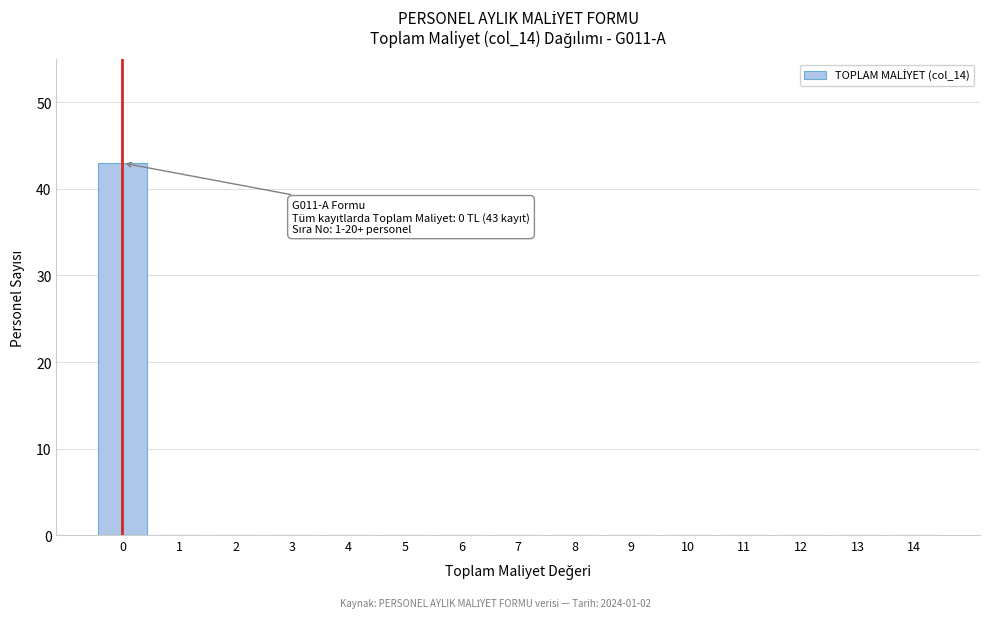

Reading left to right, extract all data points from this chart.

0=43	1=0	2=0	3=0	4=0	5=0	6=0	7=0	8=0	9=0	10=0	11=0	12=0	13=0	14=0